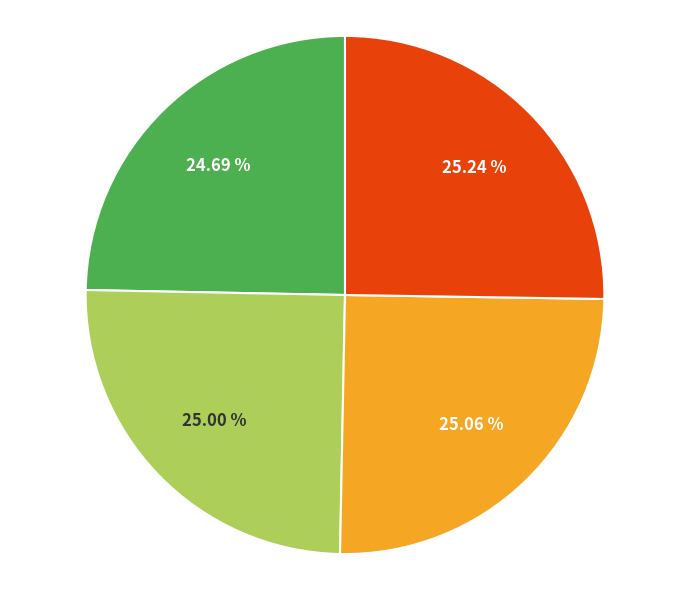

Does any single category account for the majority?

No